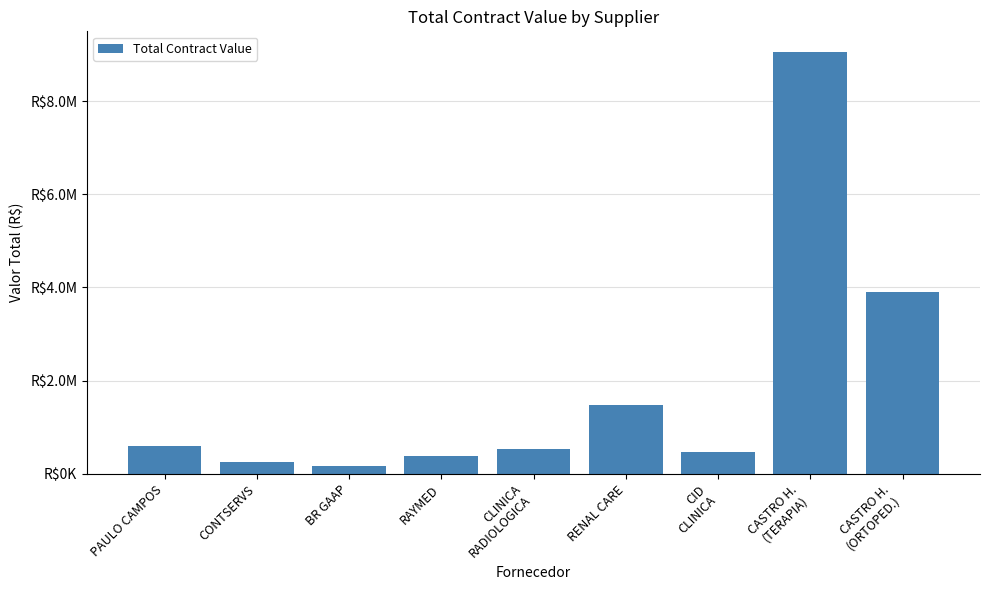

Reading right to left, transcribe all the data shown in this chart.

3905133.3	9047250.0	459766.7	1472100.0	540000.0	378000.0	156510.7	253050.0	596166.7